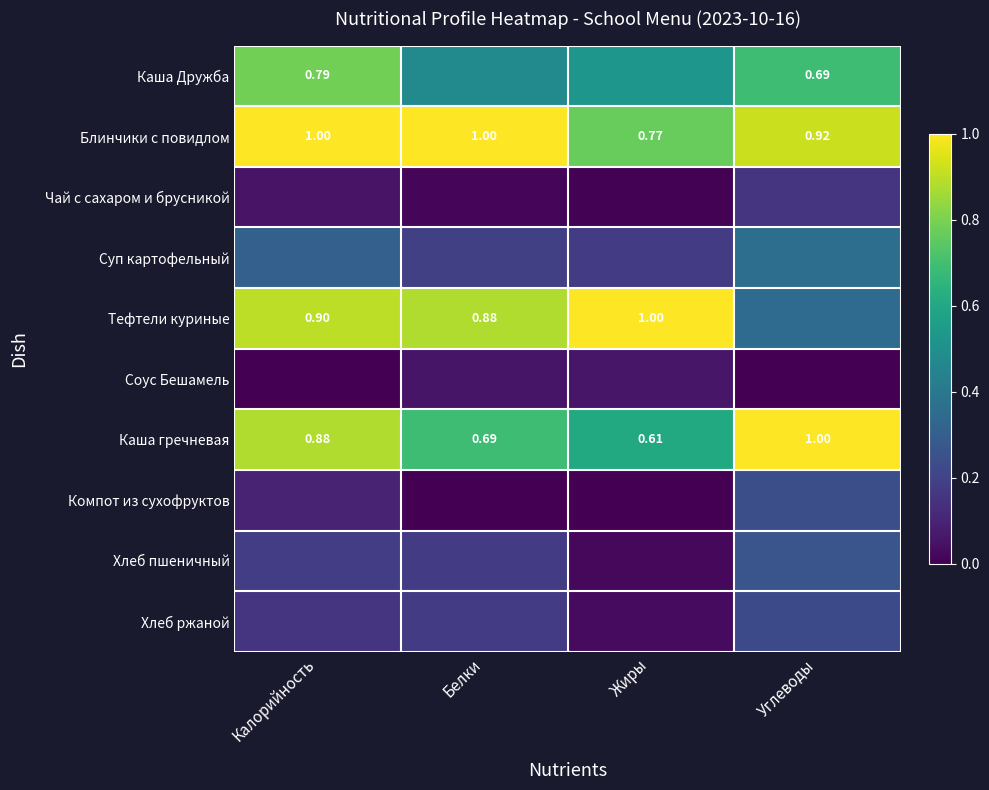

Which category has the lowest value in the Блинчики с повидлом series?

Жиры